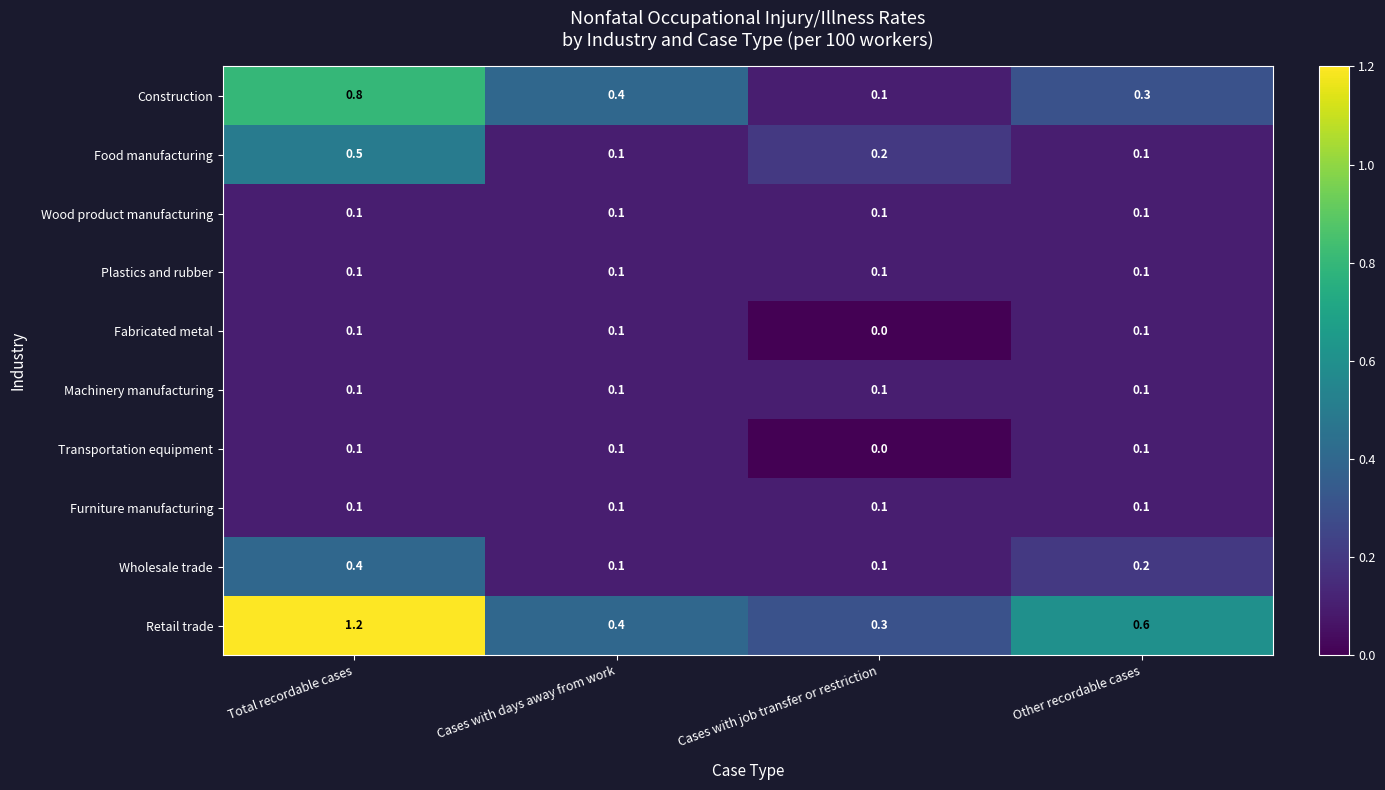

Which series changed the most between Total recordable cases and Other recordable cases?

Retail trade